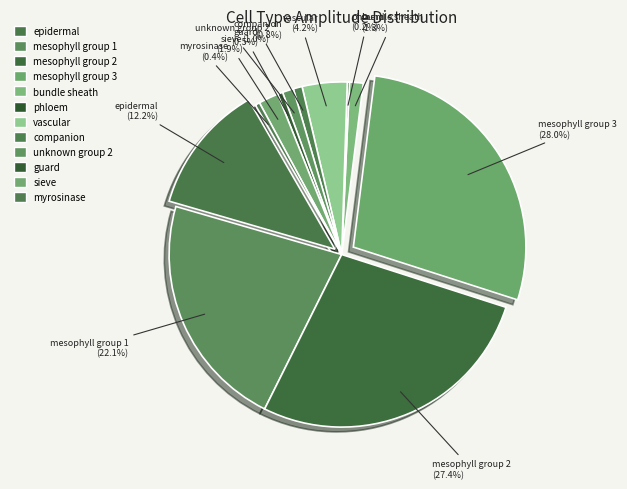

What percentage do mesophyll group 2 and unknown group 2 together represent?

28.5%